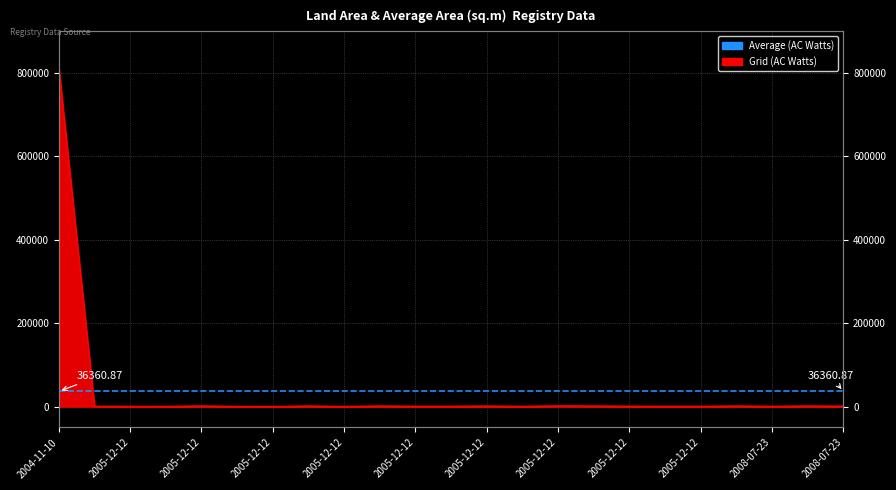

Between 2008 and 2005, which is larger?

2005